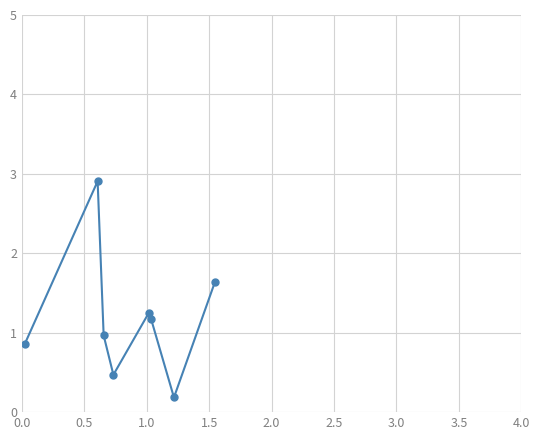

What is the greatest value displayed?

2.9